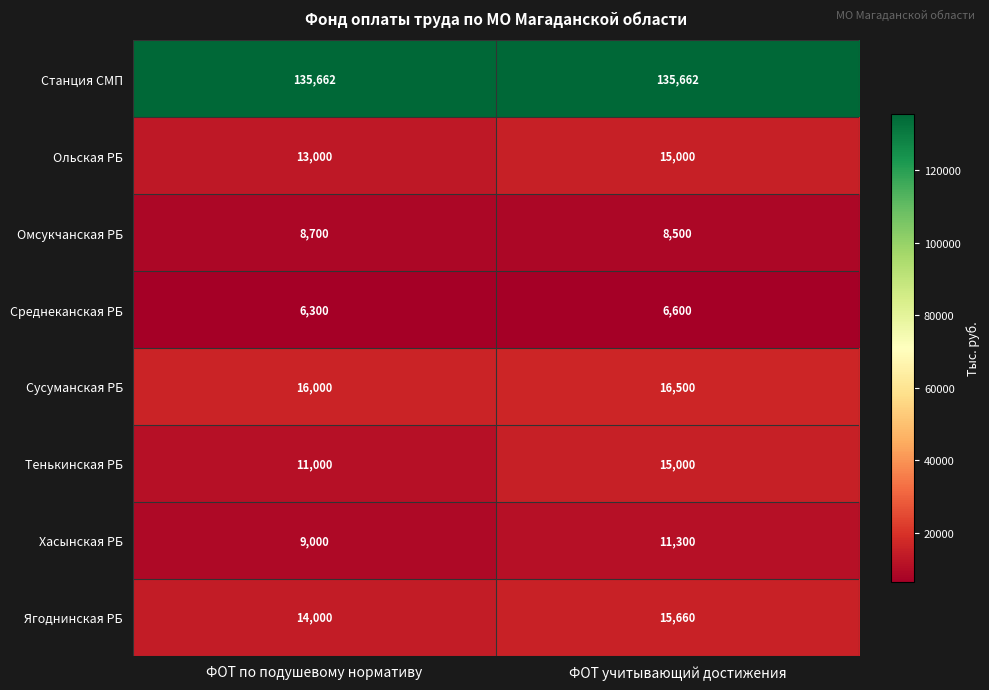

Count the number of categories in the chart.

2